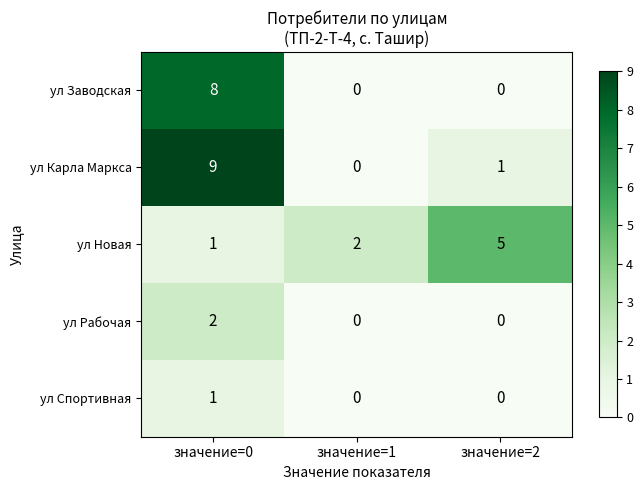

Which series has the largest total across all categories?

ул Карла Маркса